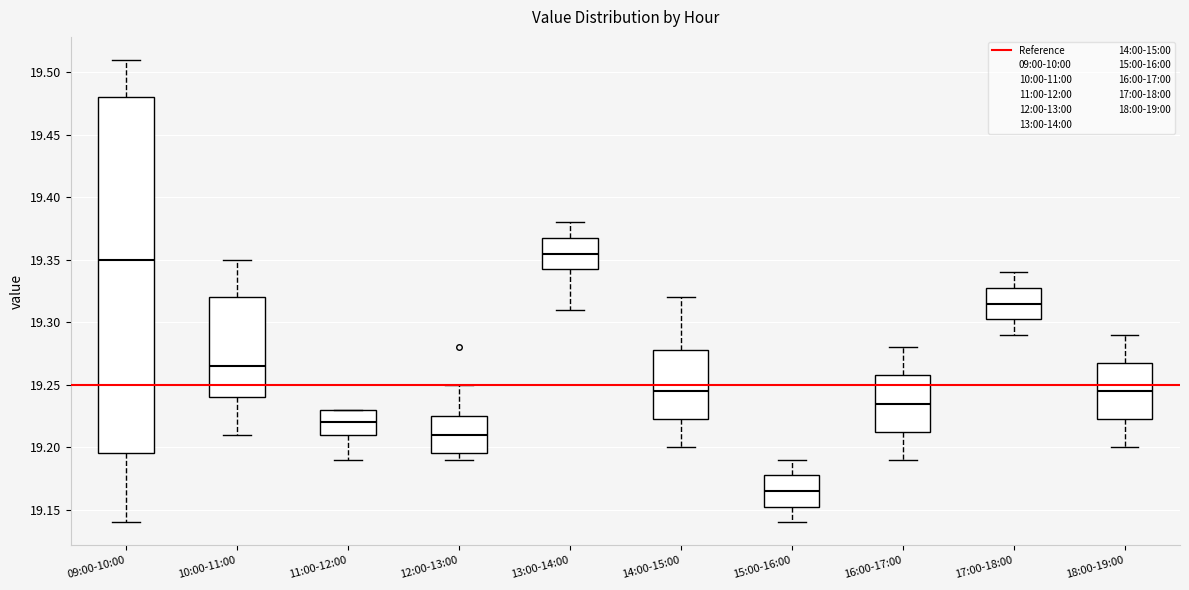

Reading left to right, read every box against the y-axis: the position of its median line, the range the box covers, and the ends of its whiskers. The values are not printed on the chart, so give them approximately, as read against the axis.

09:00-10:00: median 19.350, box 19.195 to 19.480, whiskers 19.140 to 19.510
10:00-11:00: median 19.265, box 19.240 to 19.320, whiskers 19.210 to 19.350
11:00-12:00: median 19.220, box 19.210 to 19.230, whiskers 19.190 to 19.230
12:00-13:00: median 19.210, box 19.195 to 19.225, whiskers 19.190 to 19.250
13:00-14:00: median 19.355, box 19.345 to 19.370, whiskers 19.310 to 19.380
14:00-15:00: median 19.245, box 19.225 to 19.280, whiskers 19.200 to 19.320
15:00-16:00: median 19.165, box 19.155 to 19.180, whiskers 19.140 to 19.190
16:00-17:00: median 19.235, box 19.215 to 19.260, whiskers 19.190 to 19.280
17:00-18:00: median 19.315, box 19.305 to 19.330, whiskers 19.290 to 19.340
18:00-19:00: median 19.245, box 19.225 to 19.270, whiskers 19.200 to 19.290